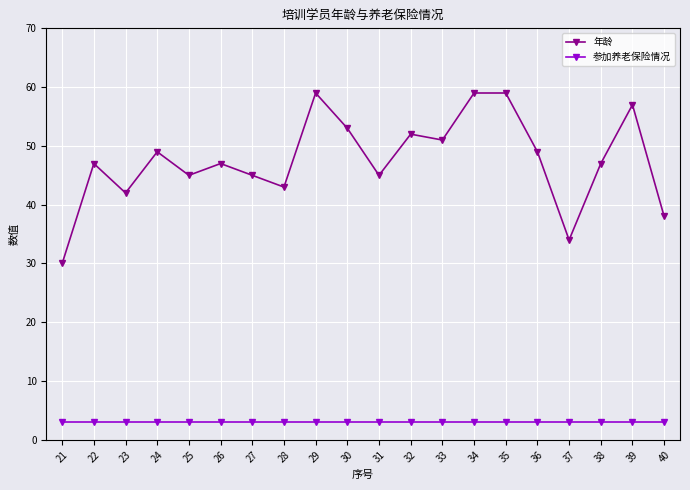

What is the spread (max minus min) of values at 30?

50